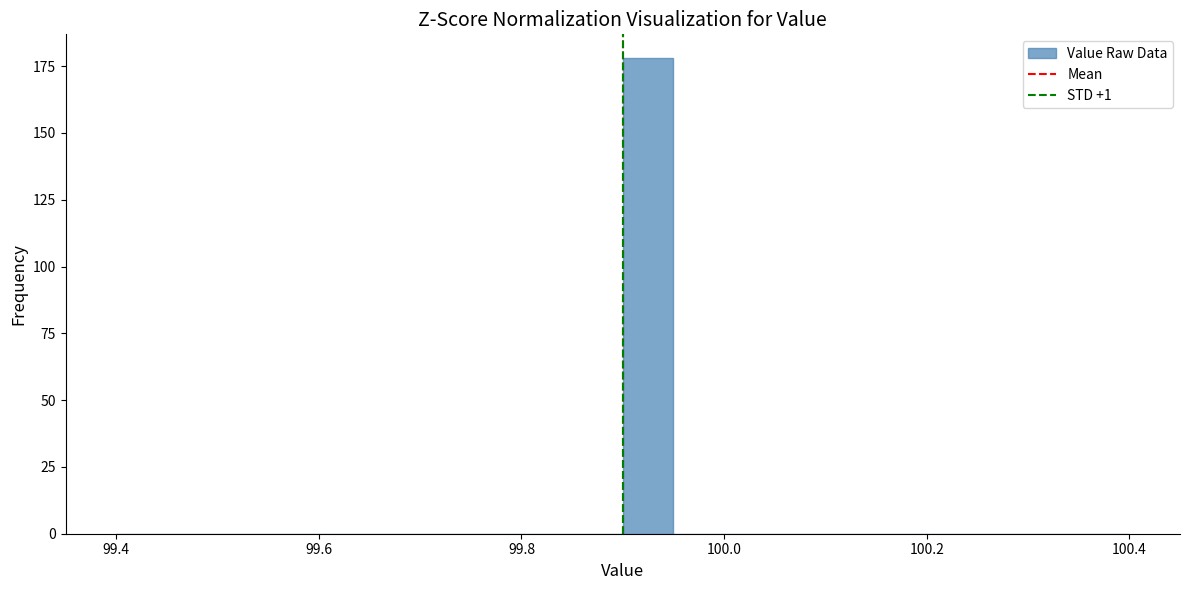

Around what value on the x-axis is the tallest bar? Give the approximate position of its centre, as read against the axis.

99.92